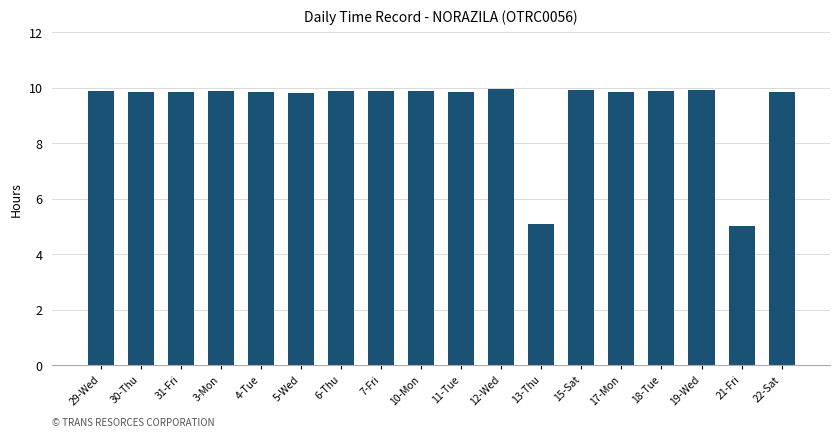

What is the ratio of the value at 18-Tue to the value at 12-Wed?

1.0